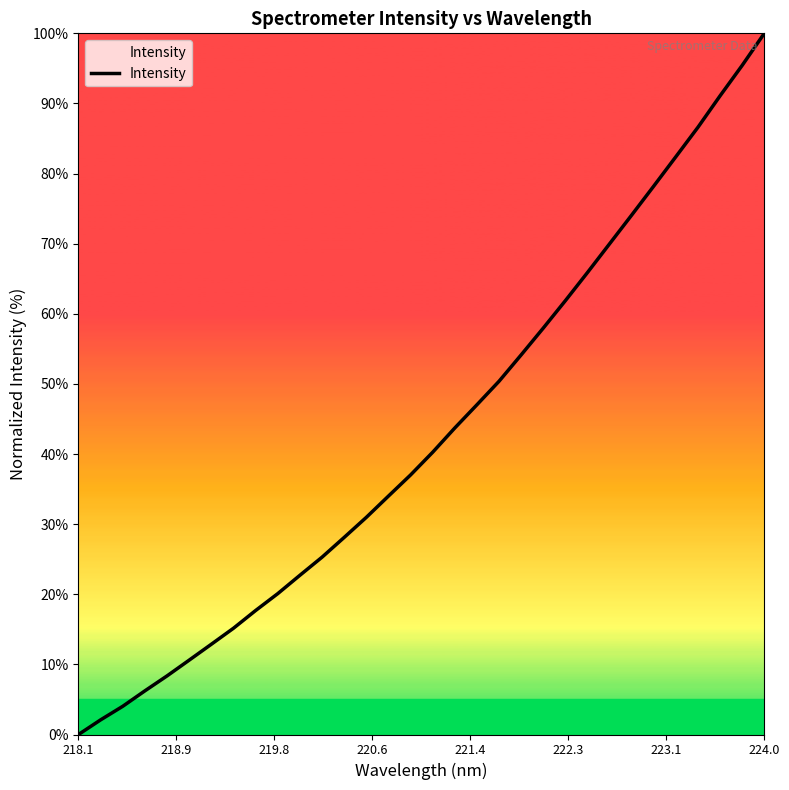

How many lines are shown in the chart?

1